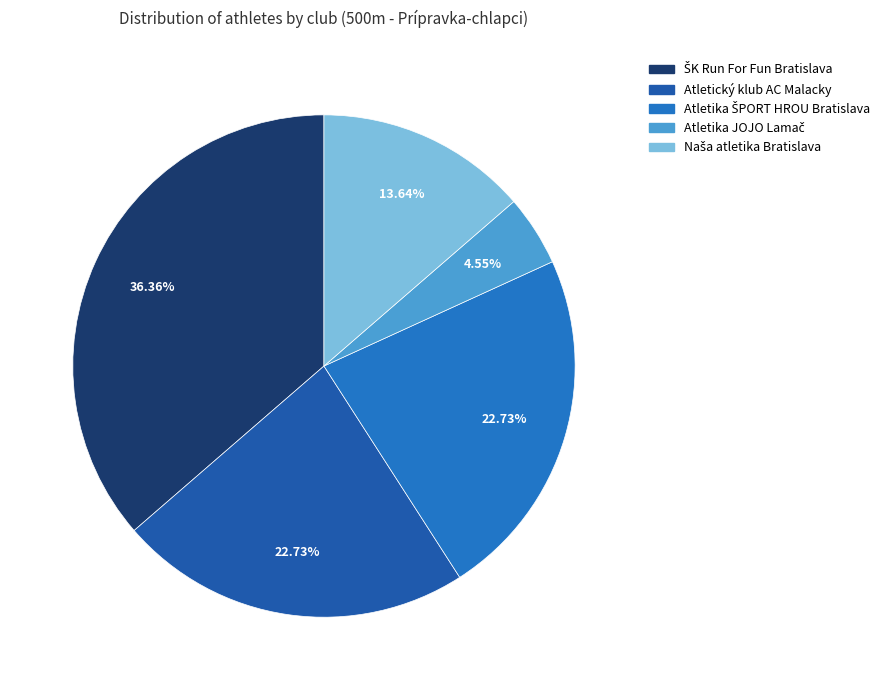

Count the number of slices in the pie.

5